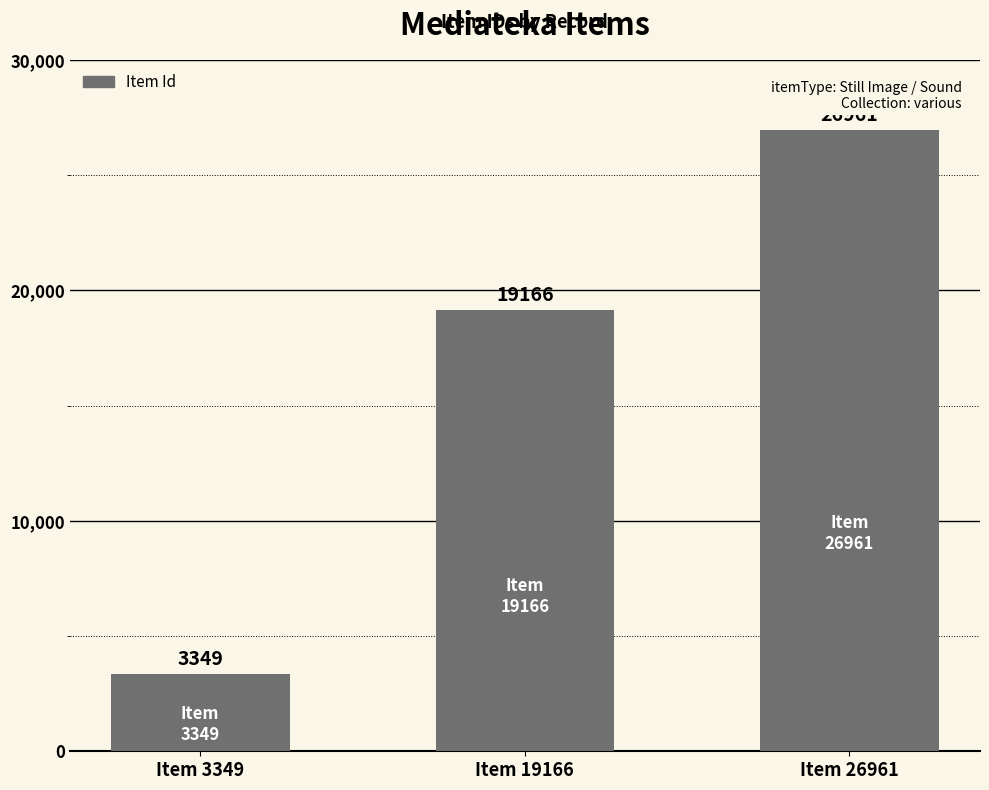

Count the number of data series in this chart.

1